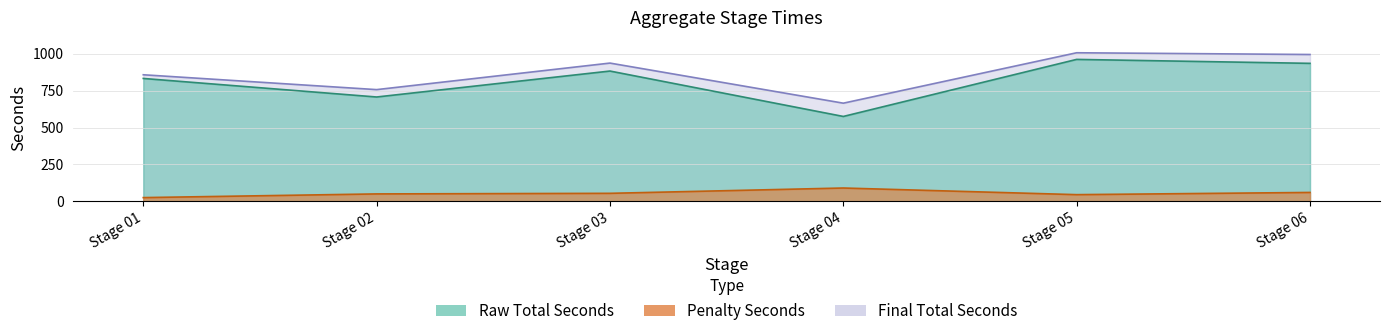

How many data points in Penalty Seconds are less than 54?

3